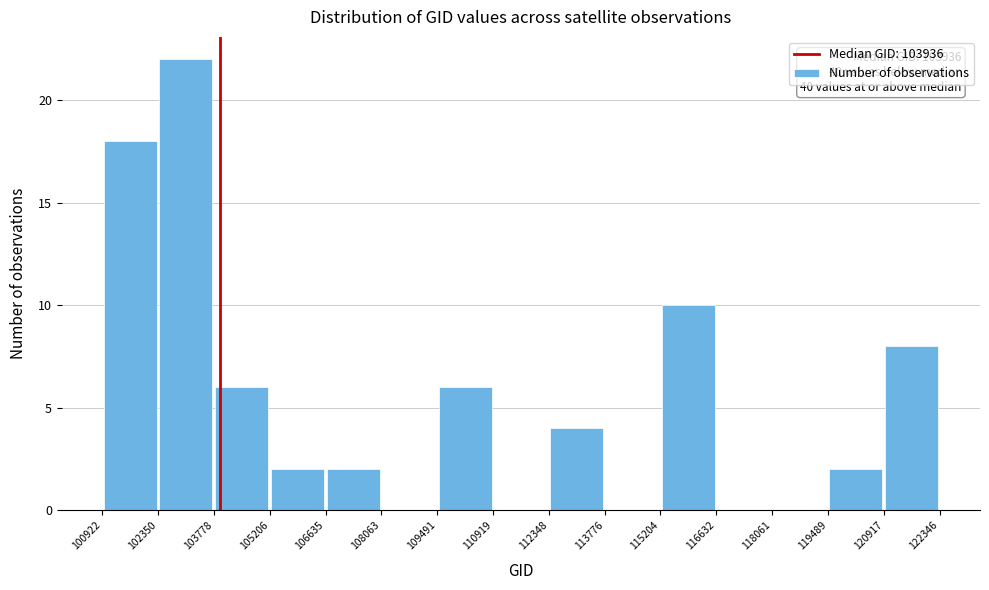

Over which range of the x-axis is the bar tallest?

102350 to 103778